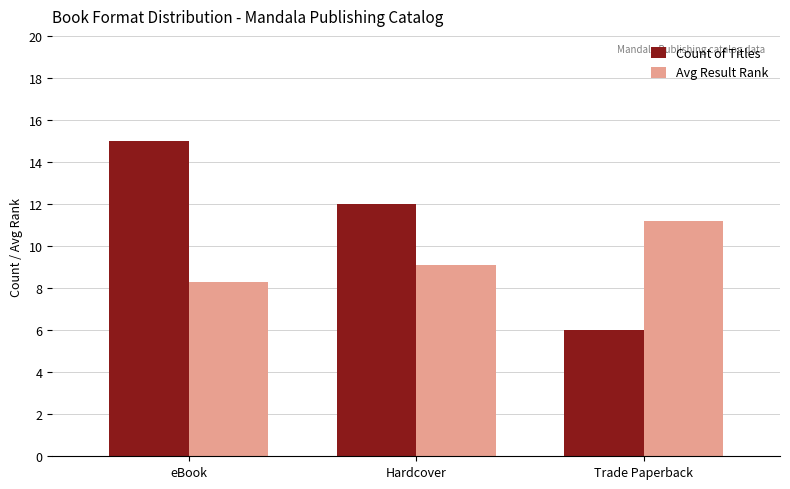

The Count of Titles series shows 12.0 at Hardcover. True or false?

True